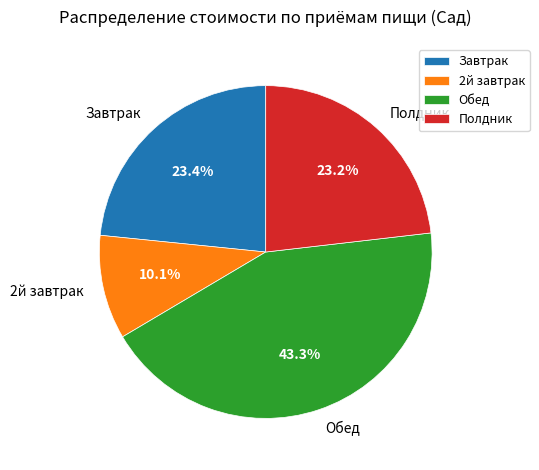

Does Полдник represent more than half of the total?

No